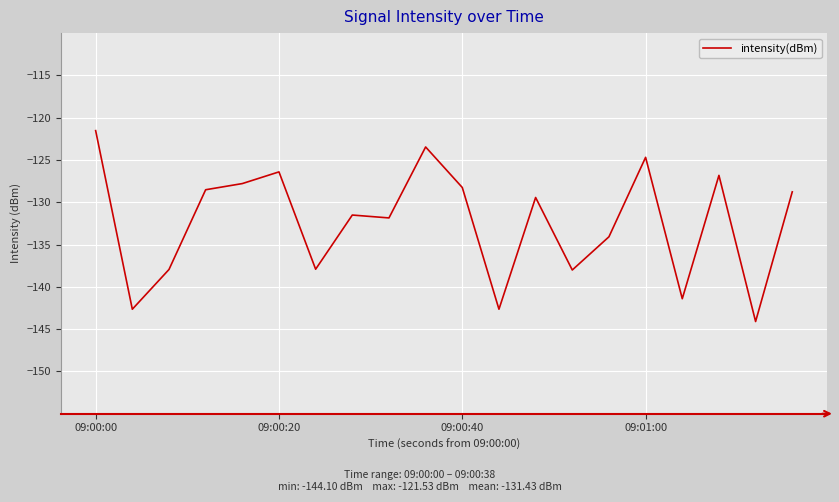

What is the maximum value shown in the chart?

-121.5